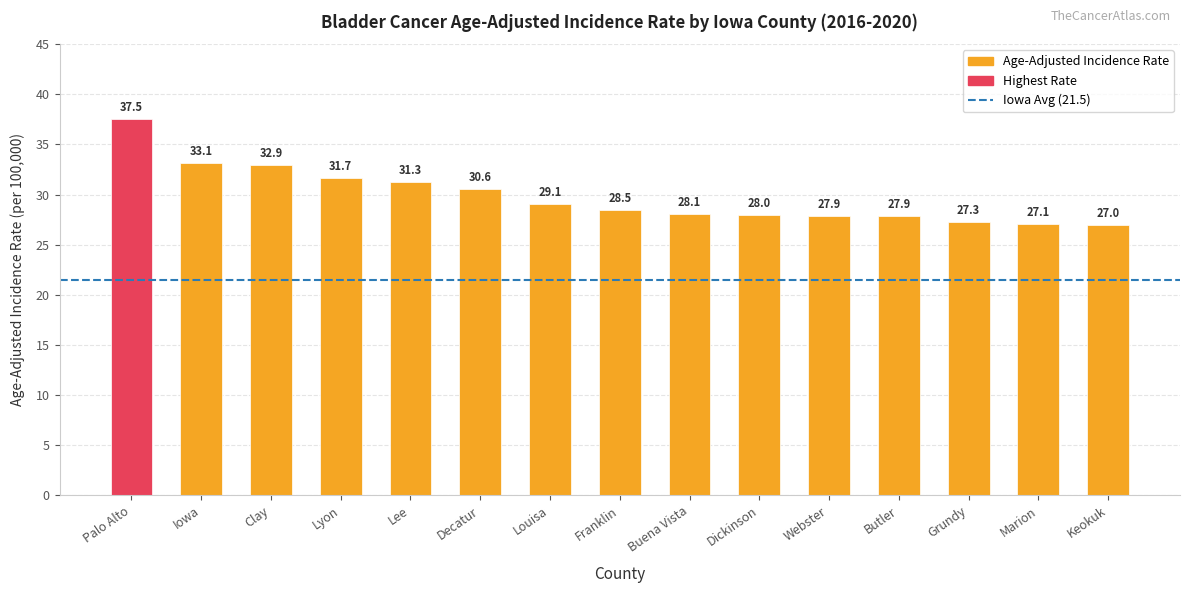

How many data points are less than 28?

5